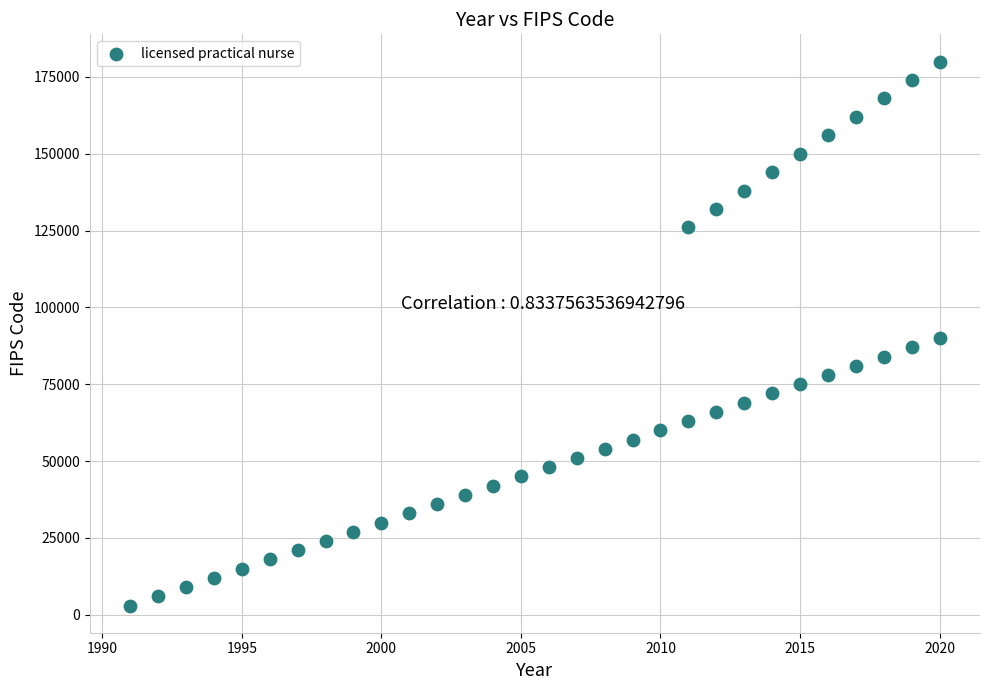

What is the range of X values (max minus min)?

29